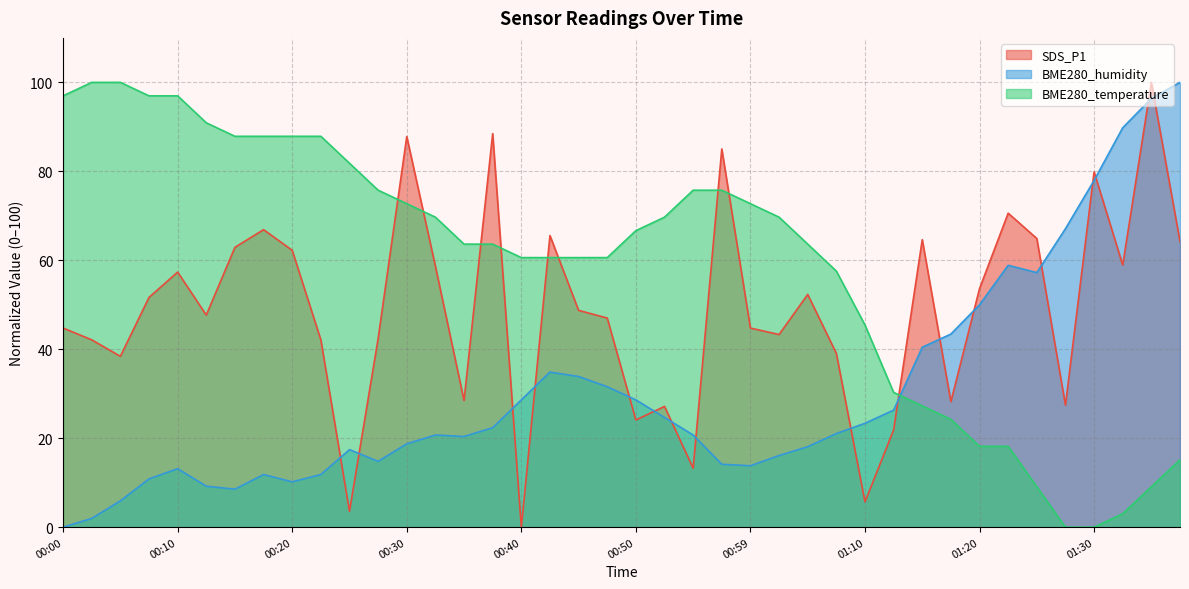

What is the average value of the BME280_humidity series?

30.4